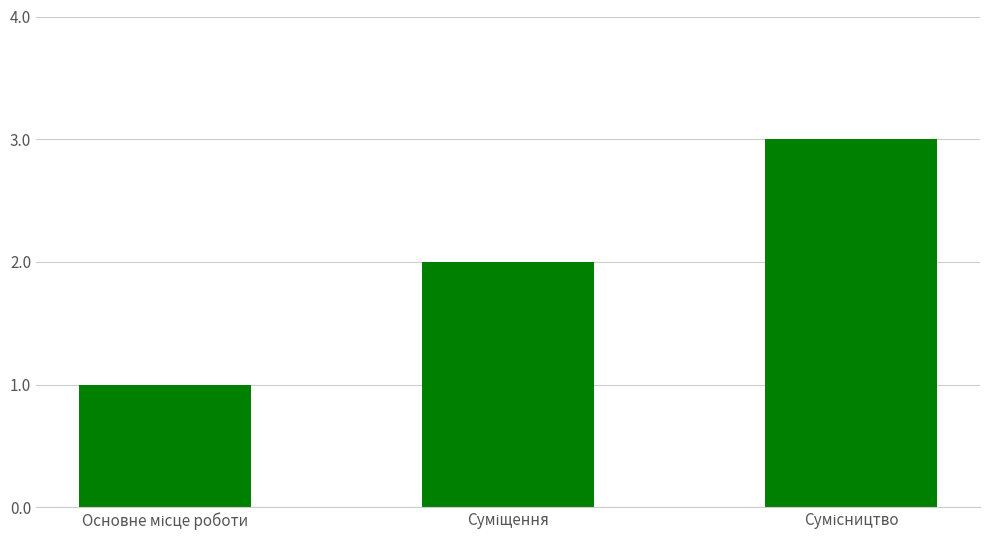

How many values are between 1 and 3?

3